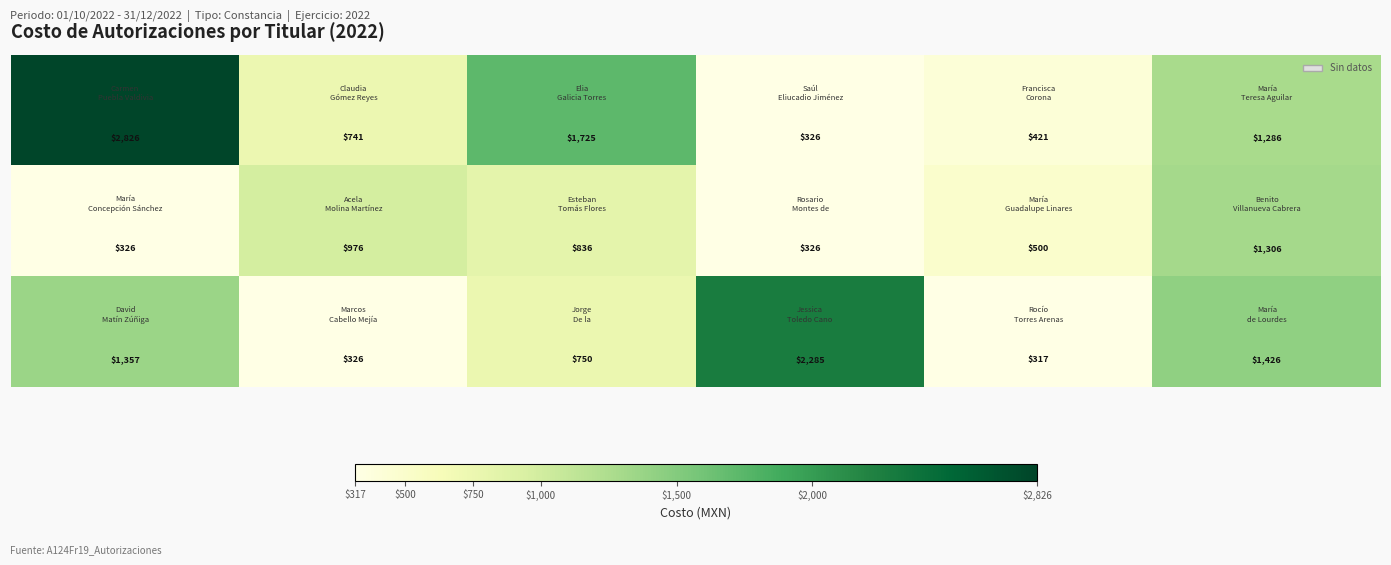

How many distinct data groups are displayed?

3